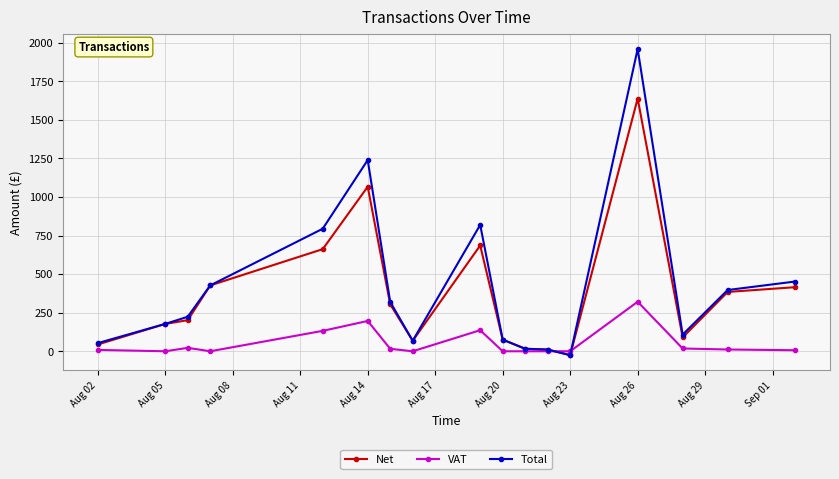

At how many categories does at least one series exceed 1257?

1